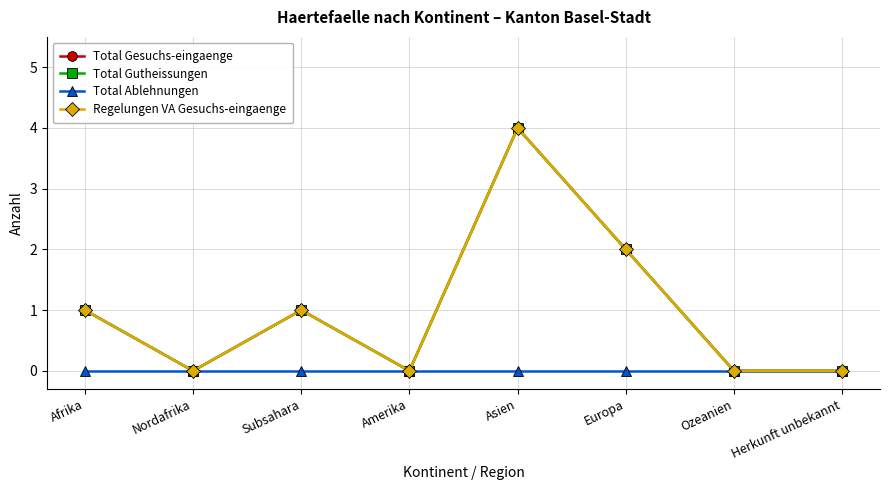

What is the average value of the Regelungen VA Gesuchs-eingaenge series?

1